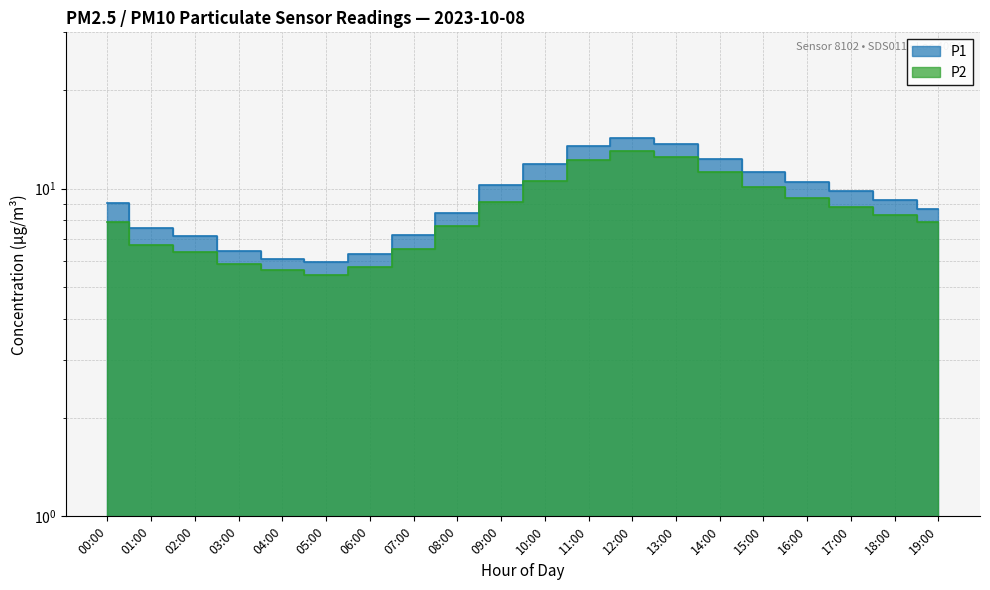

The value of P2 at 14:00 is 11.2. True or false?

True